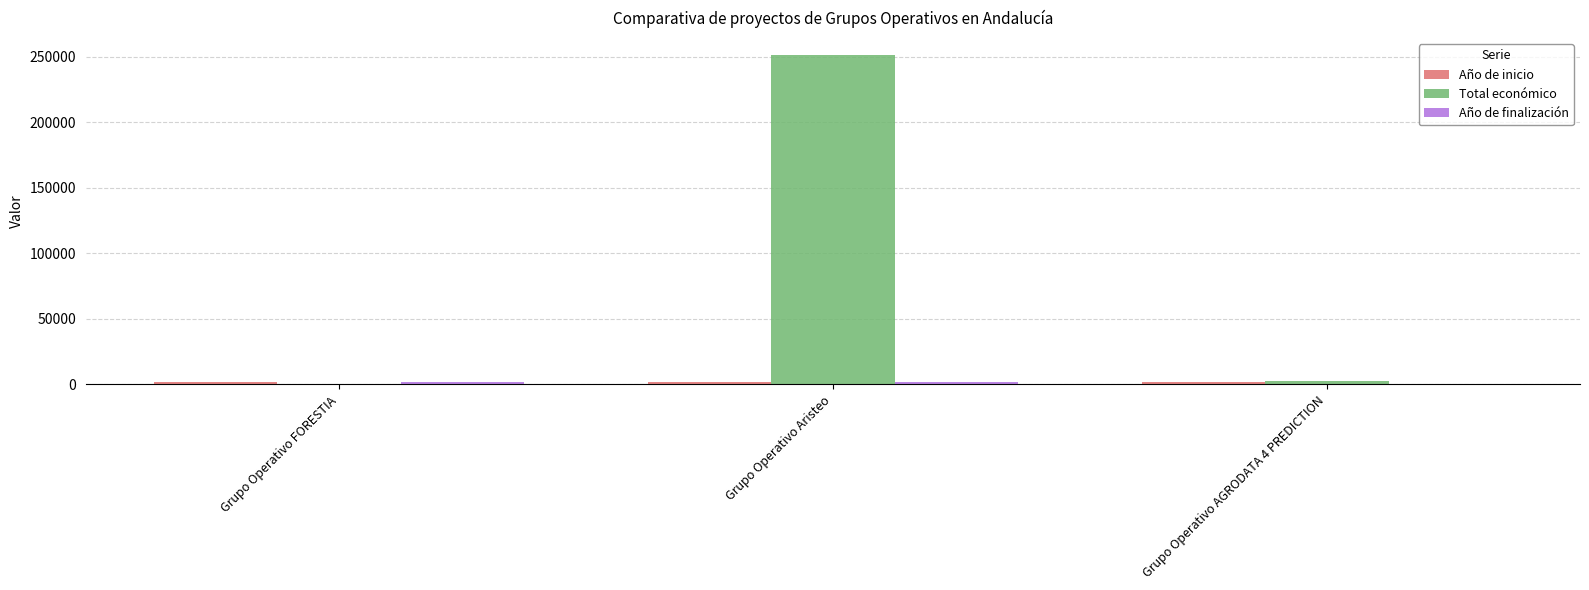

How many groups of bars are there?

3